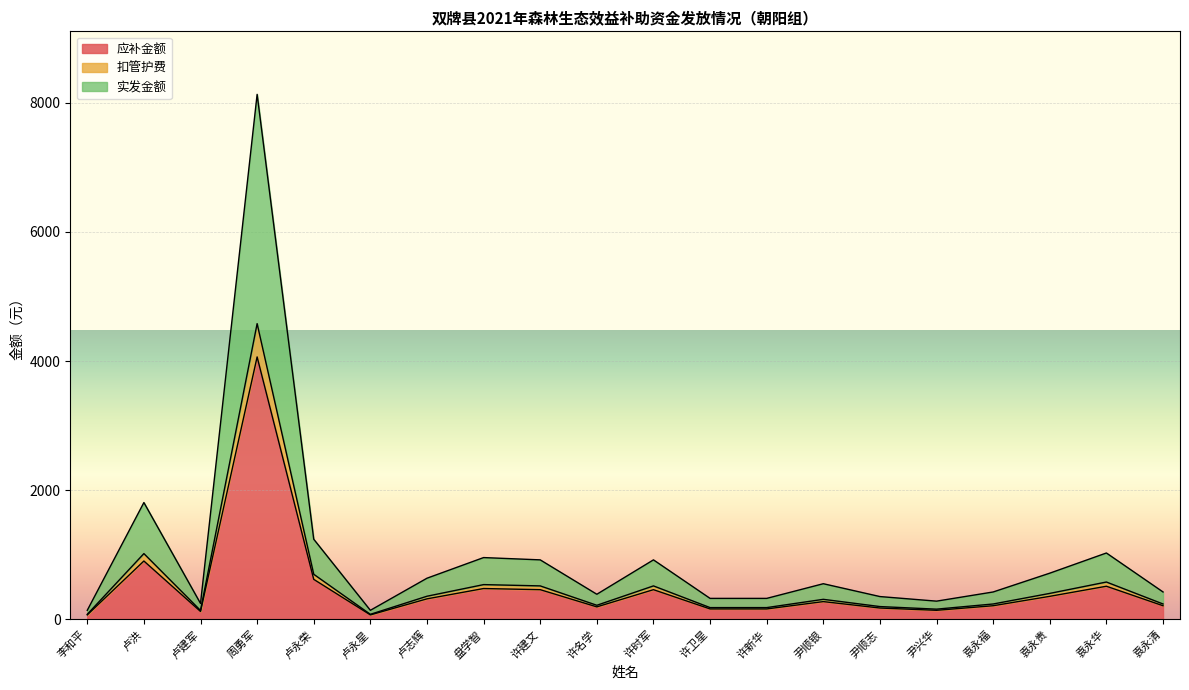

Does the chart display data point markers on the line(s)?

No